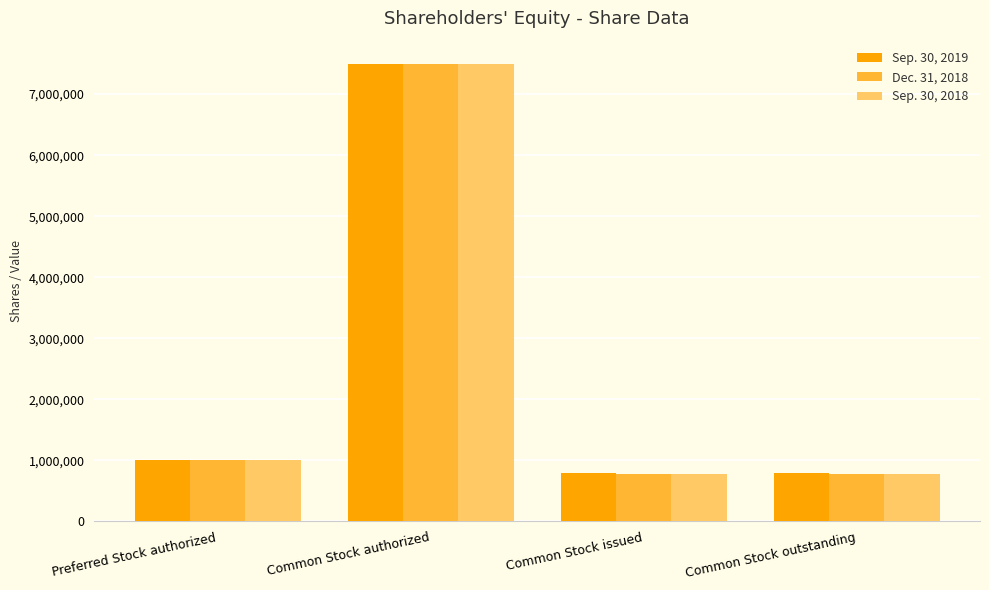

How many bars are there in each group?

3